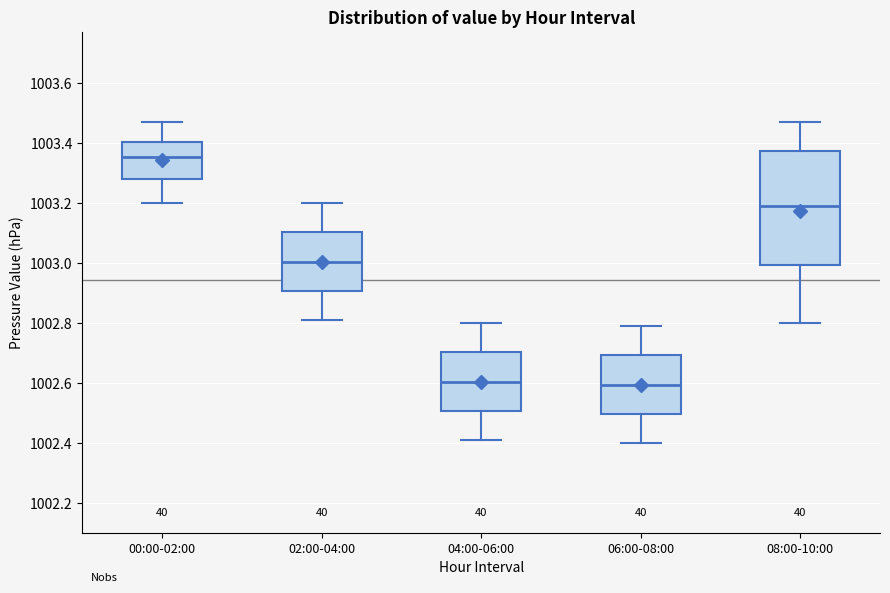

Reading left to right, read every box against the y-axis: the position of its median line, the range the box covers, and the ends of its whiskers. The values are not printed on the chart, so give them approximately, as read against the axis.

00:00-02:00: median 1003.36, box 1003.28 to 1003.40, whiskers 1003.20 to 1003.48
02:00-04:00: median 1003.00, box 1002.90 to 1003.10, whiskers 1002.82 to 1003.20
04:00-06:00: median 1002.60, box 1002.50 to 1002.70, whiskers 1002.42 to 1002.80
06:00-08:00: median 1002.60, box 1002.50 to 1002.70, whiskers 1002.40 to 1002.80
08:00-10:00: median 1003.20, box 1003.00 to 1003.38, whiskers 1002.80 to 1003.48